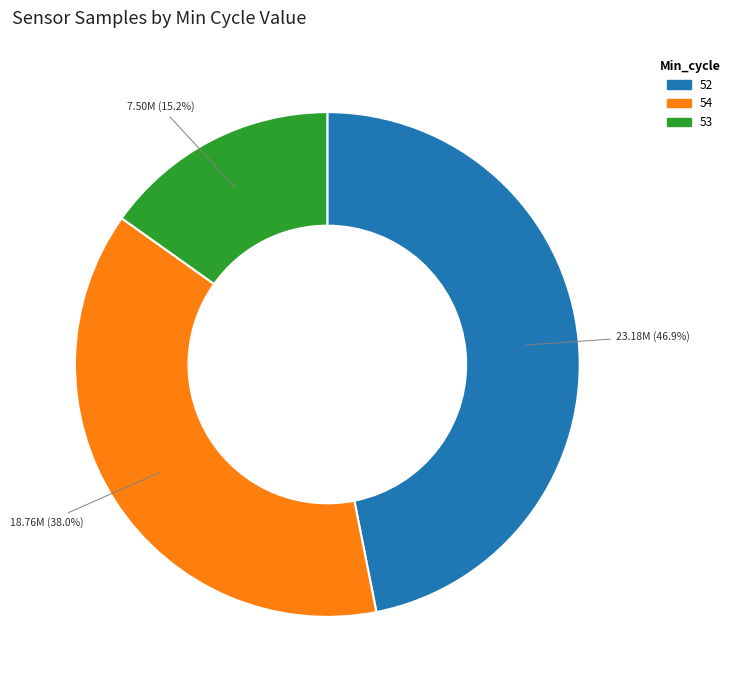

Does any single category account for the majority?

No